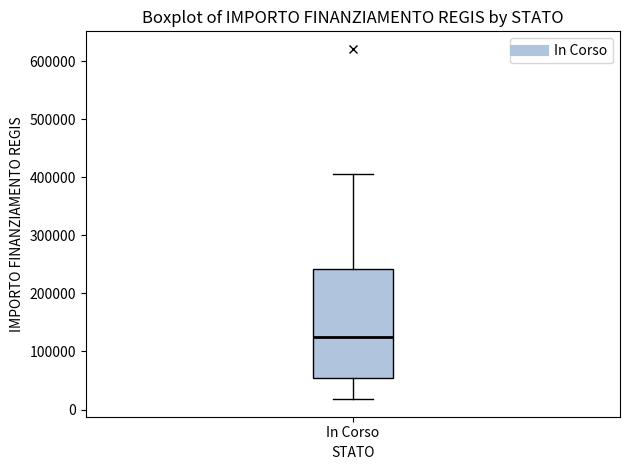

Read this box plot against the y-axis: the position of the median line, the range covered by the box, and the ends of both whiskers. The values are not printed on the chart, so give them approximately, as read against the axis.

median 120000, box 60000 to 240000, whiskers 20000 to 410000